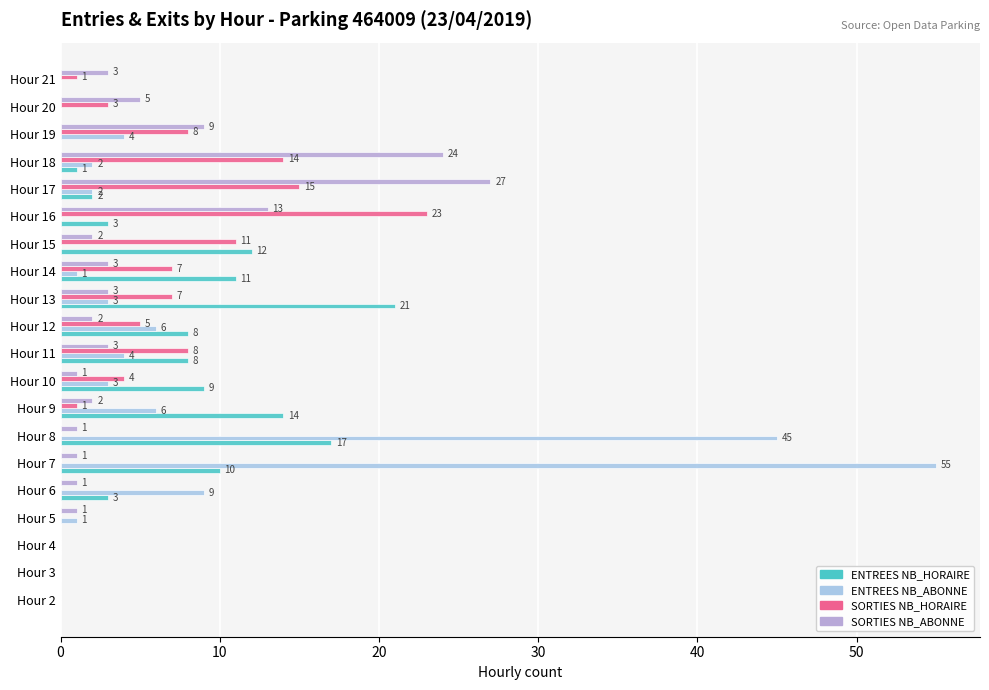

How many values in ENTREES NB_HORAIRE are above zero?

13